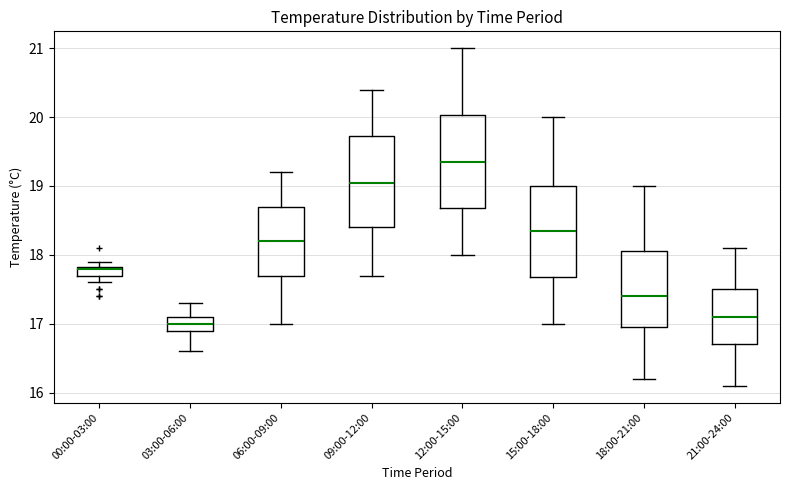

Where is the upper edge of the box for 12:00-15:00 on the y-axis? The values are not printed on the chart, so give them approximately, as read against the axis.

20.0